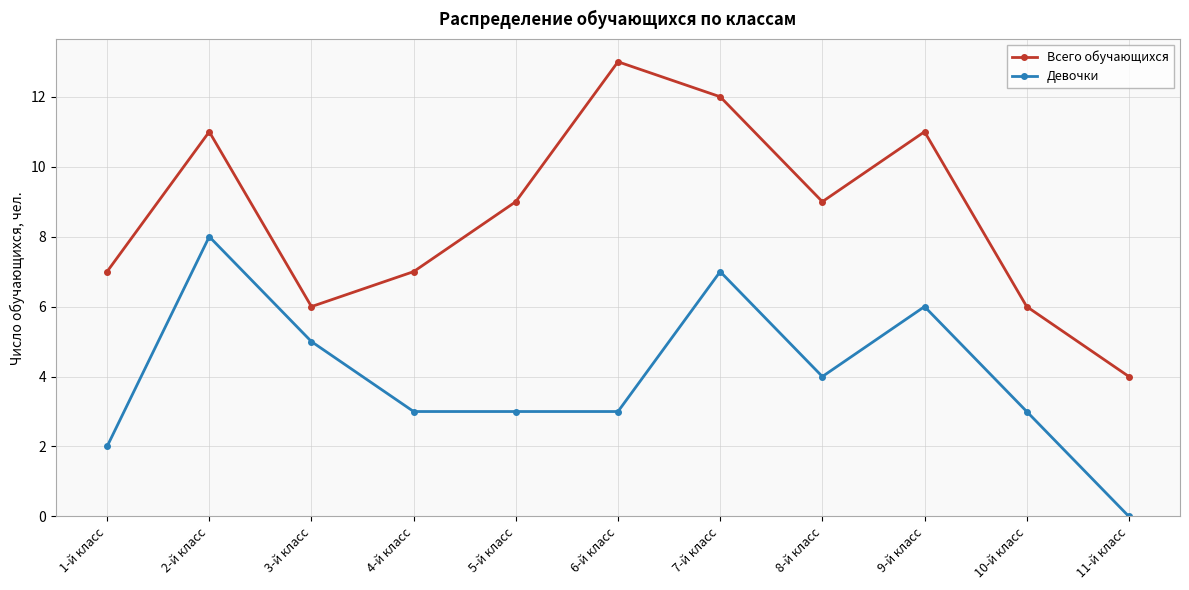

What is the label of the 4th point from the right?

8-й класс